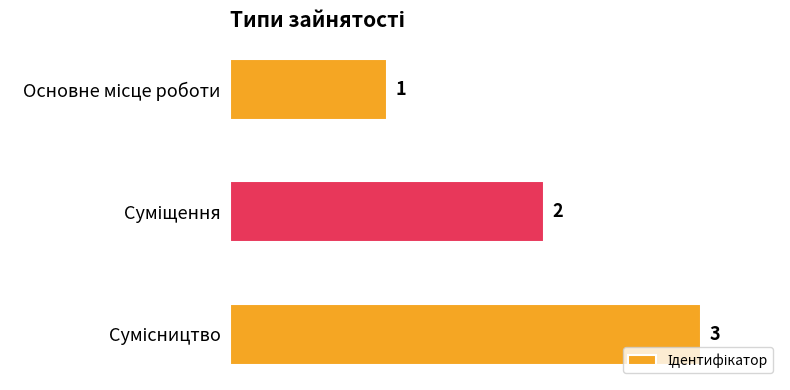

What is the greatest value displayed?

3